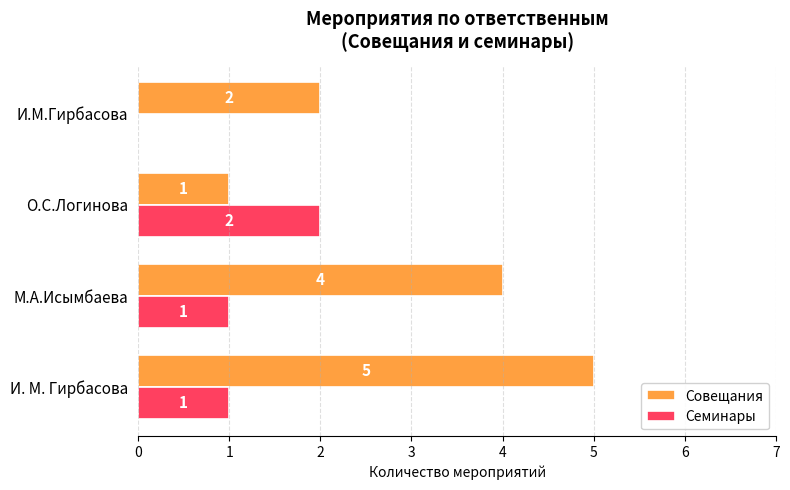

Which category has the highest value in the Семинары series?

О.С.Логинова